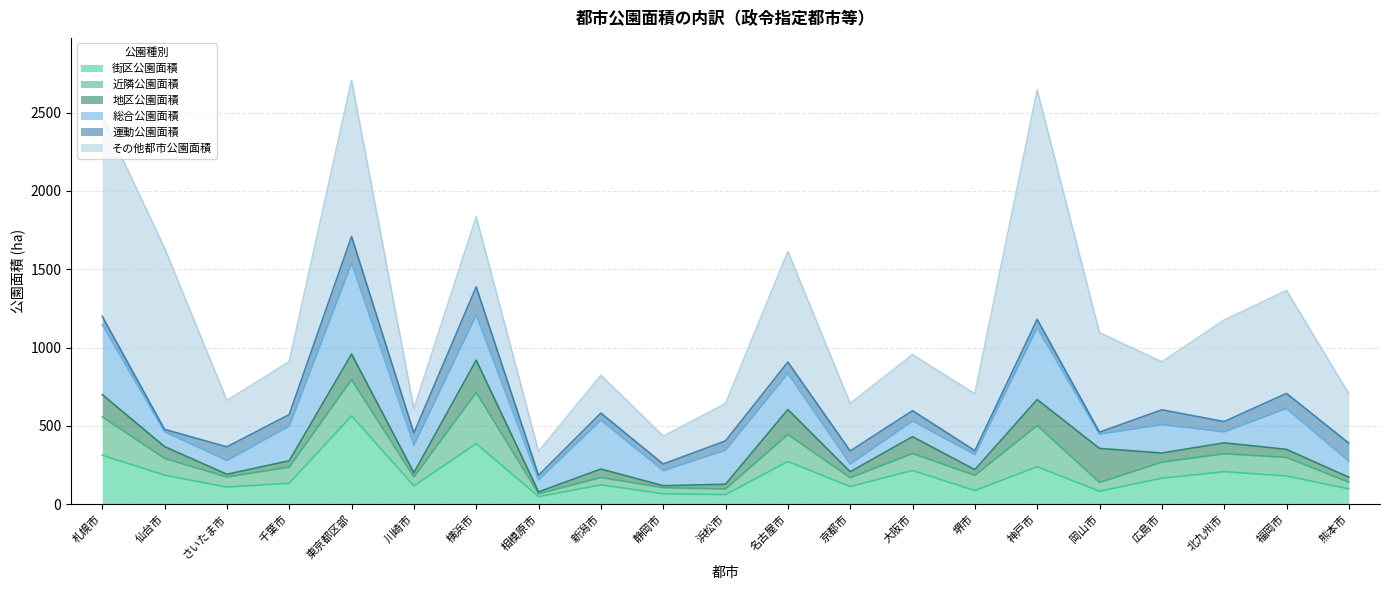

Which series has the largest total across all categories?

その他都市公園面積